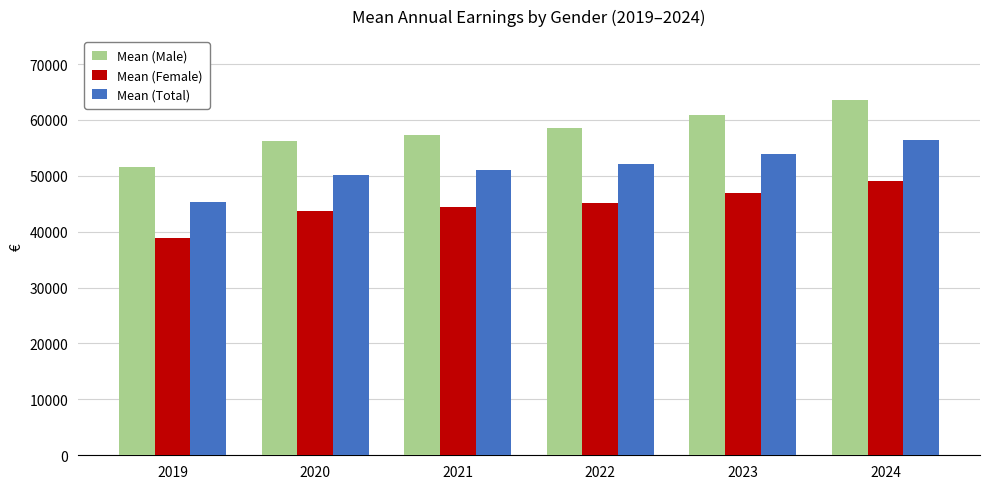

Rank the series at 2021 from lowest to highest value.

Mean (Female), Mean (Total), Mean (Male)